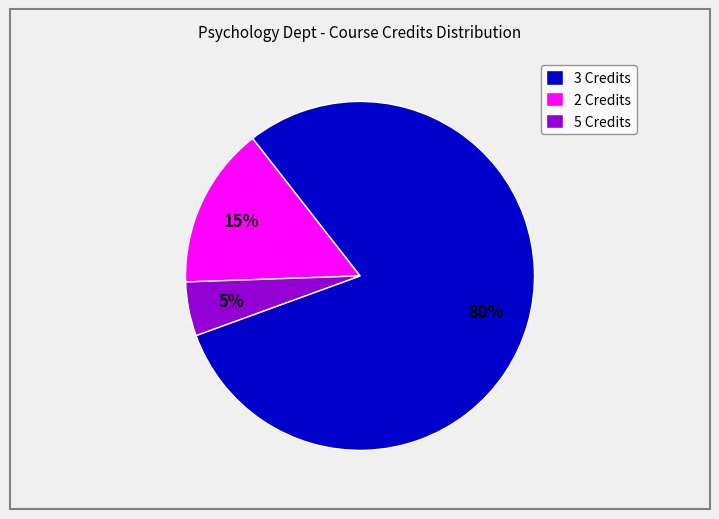

The 2 Credits slice represents 15% of the pie. True or false?

True